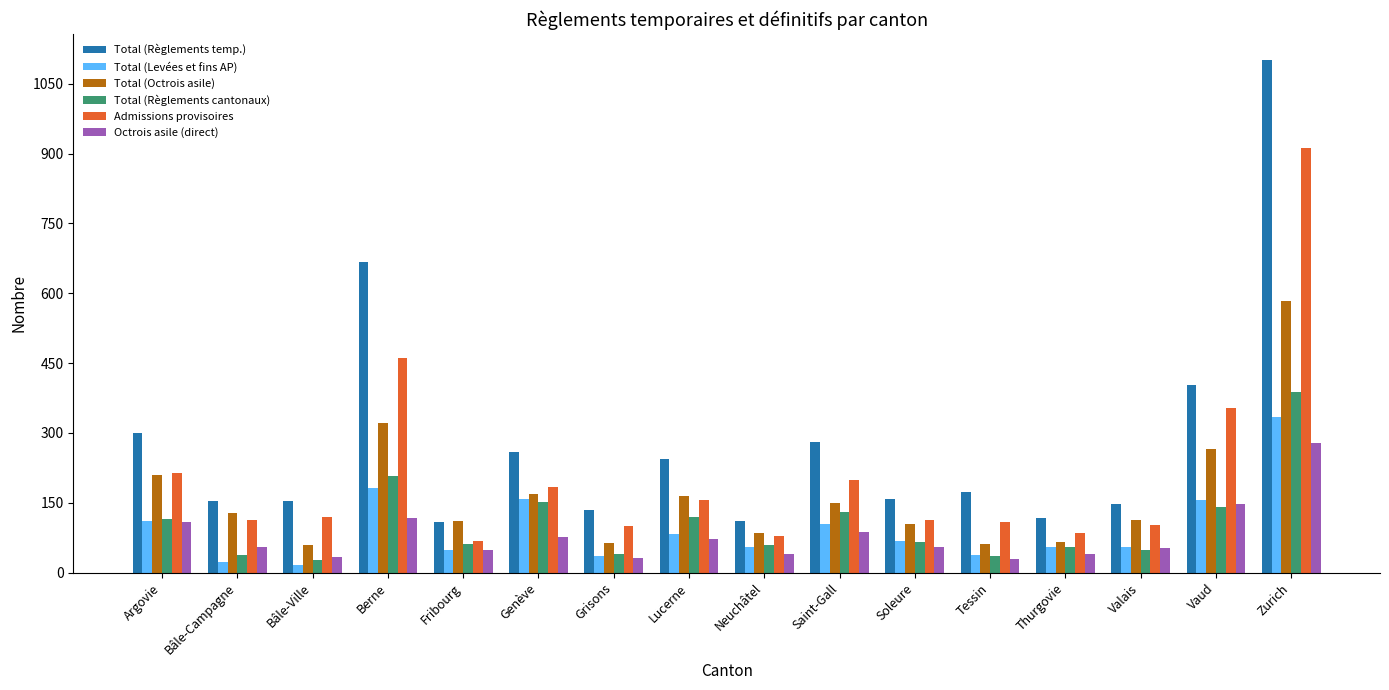

Which series has the largest total across all categories?

Total (Règlements temp.)